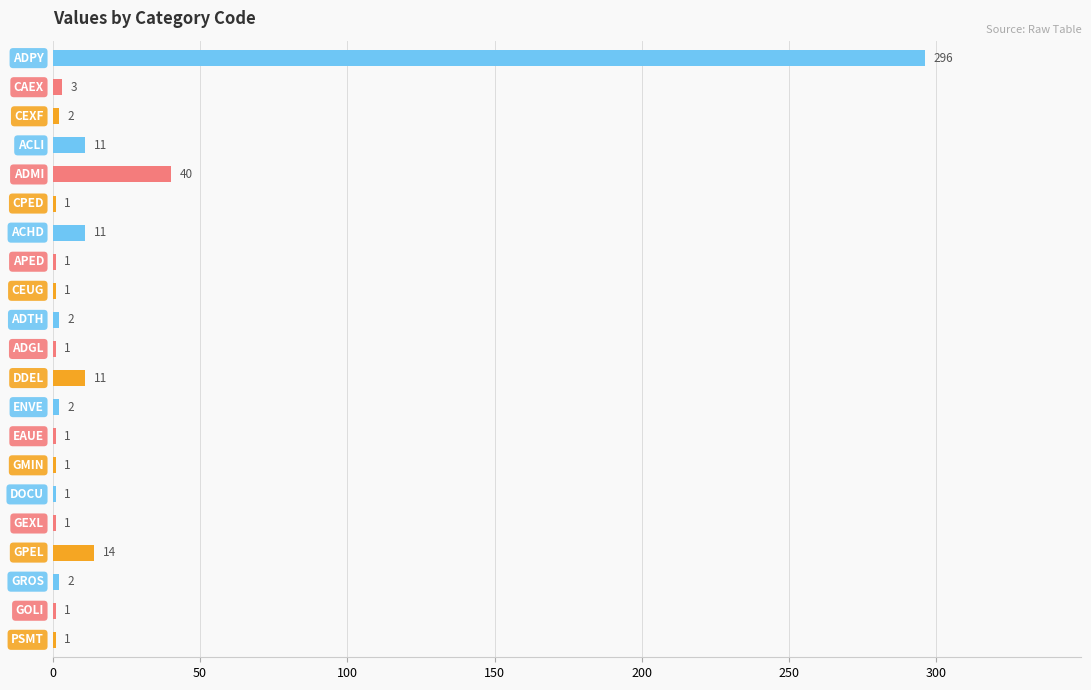

What is the sum of all values?

404